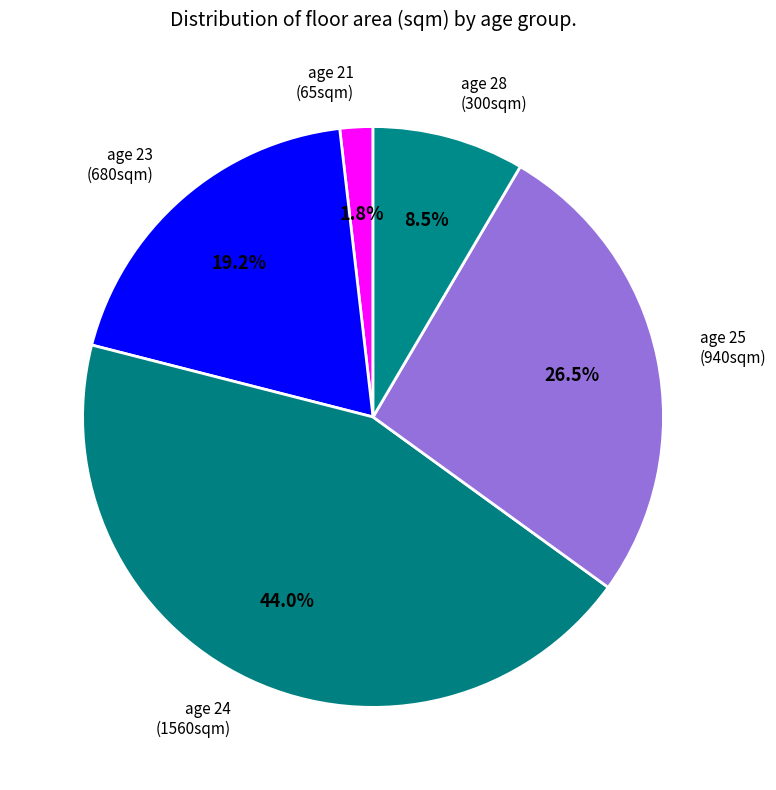

Between age 24 (1560sqm) and age 28 (300sqm), which is larger?

age 24 (1560sqm)